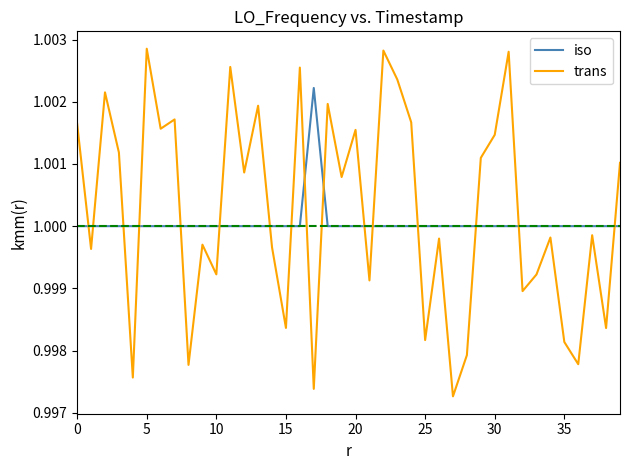

Which series has the widest spread of values?

trans